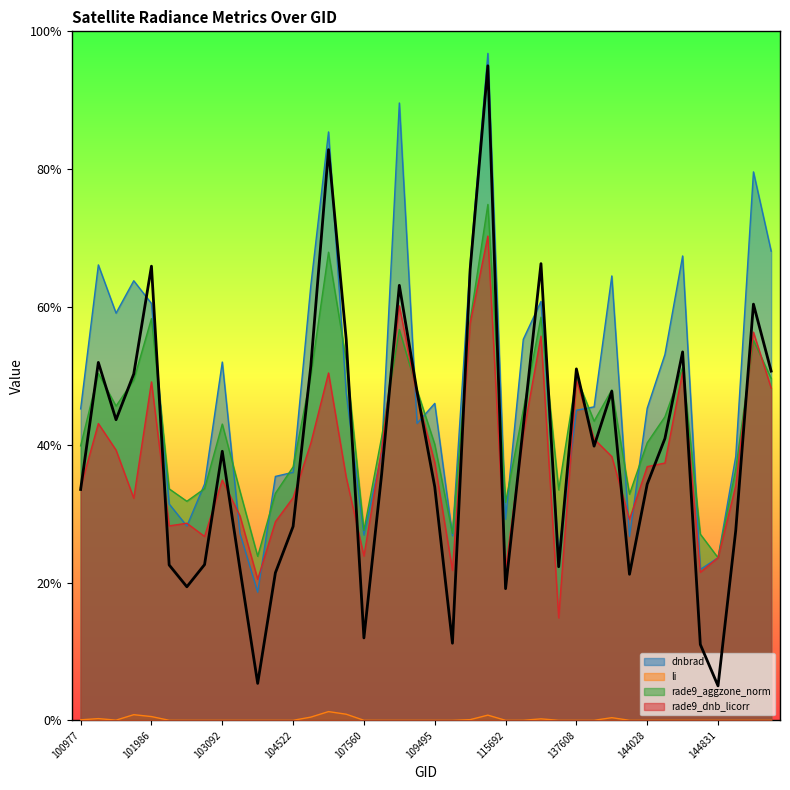

In rade9_dnb_licorr, how many points are higher than both neighbors (excluding endpoints)?

11